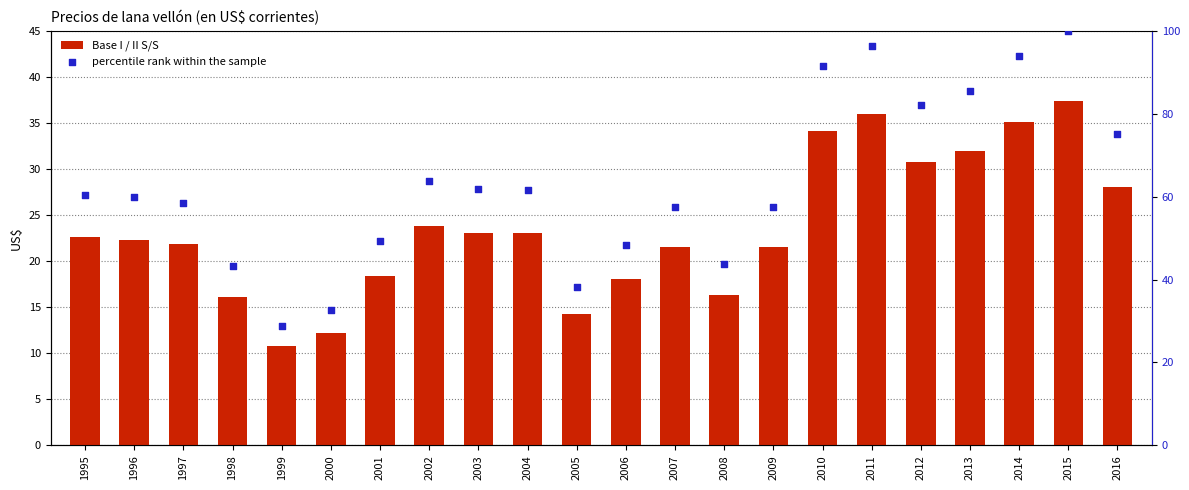

At which category is the sum across all series the highest?

2015